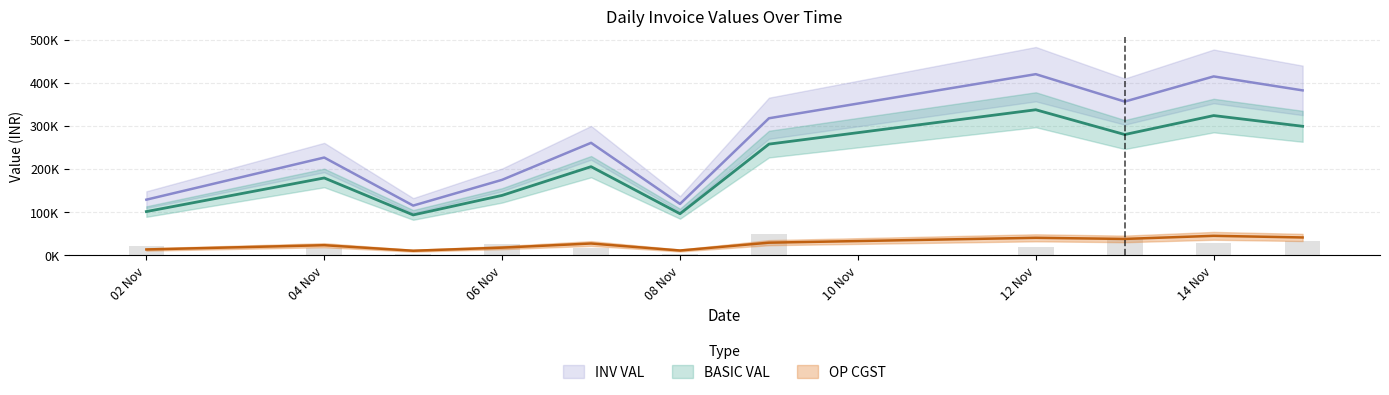

Between 24 and 13, which is larger?

24